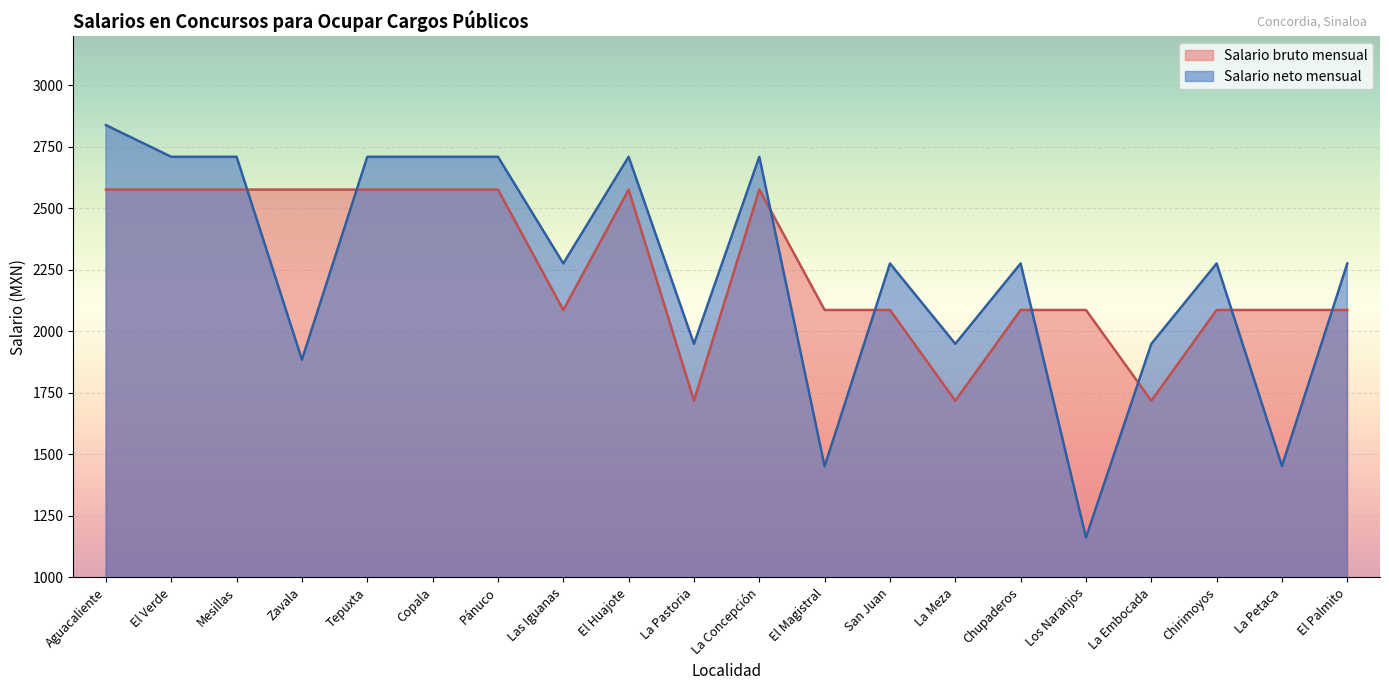

Does the chart display data point markers on the line(s)?

No